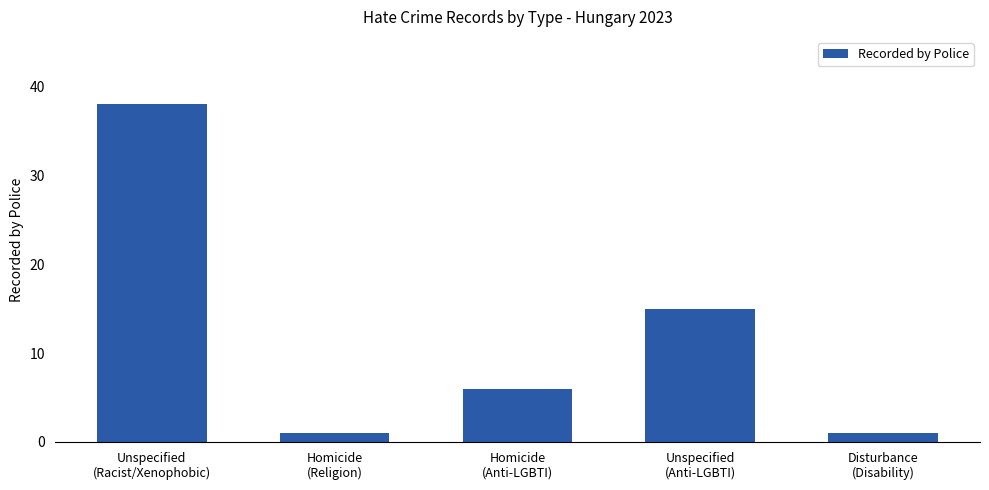

Where does the data first go above 6?

Unspecified
(Racist/Xenophobic)